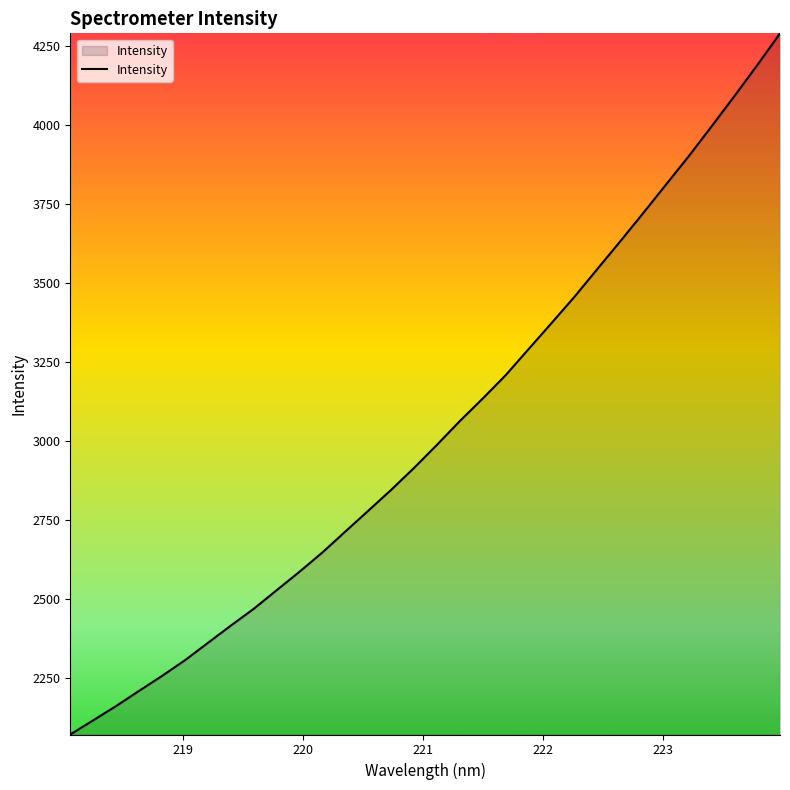

What is the minimum value shown in the chart?

2072.3